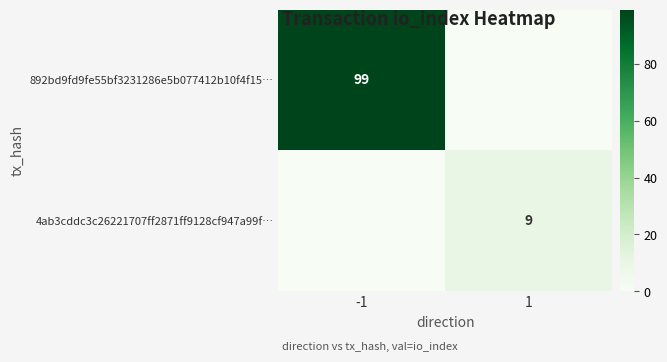

The value of 4ab3cddc3c26221707ff2871ff9128cf947a99f… at 1 is 9. True or false?

True